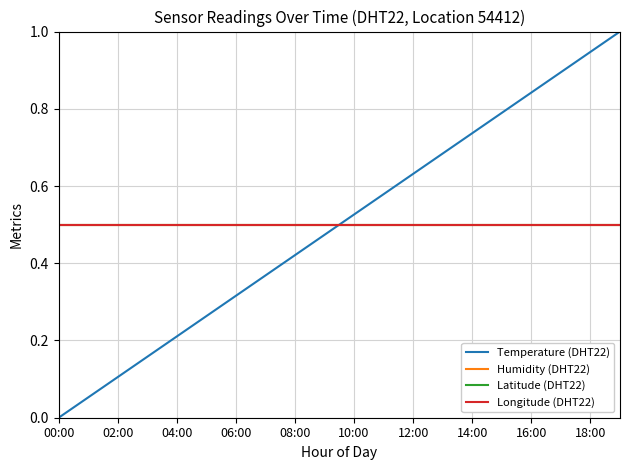

How many intersections are there between Longitude (DHT22) and Temperature (DHT22)?

1